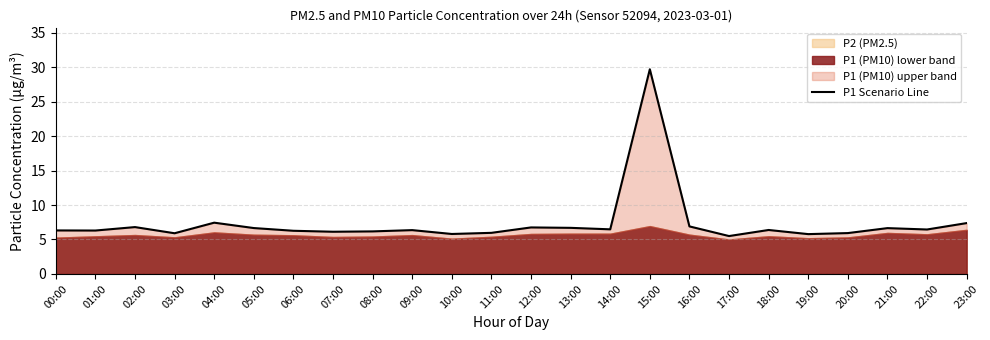

True or false: the data shows 7.9 at 20:00.

False